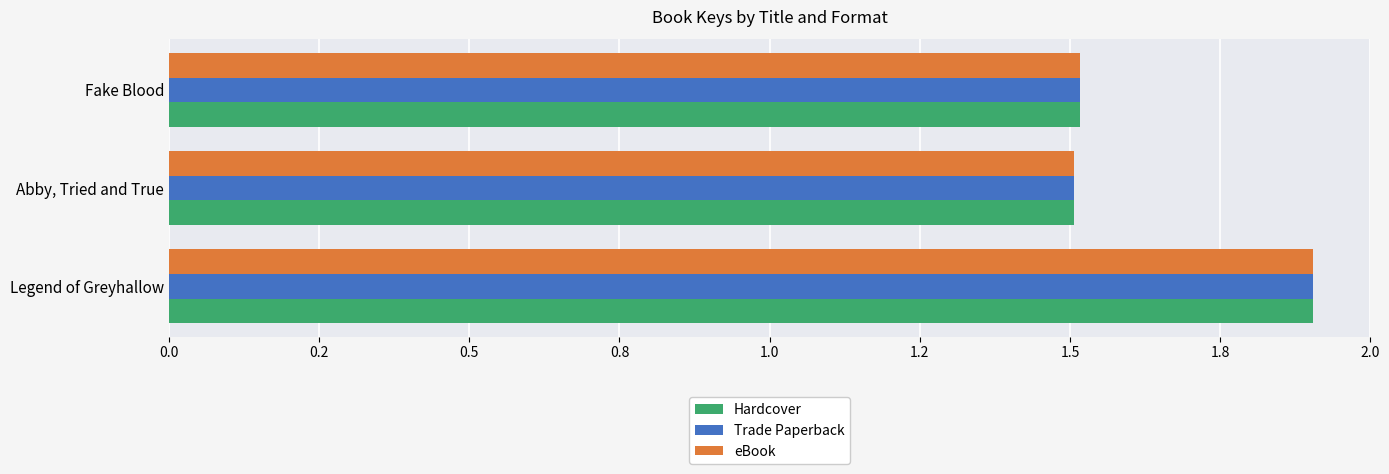

What are all the series names shown in the legend?

Hardcover, Trade Paperback, eBook